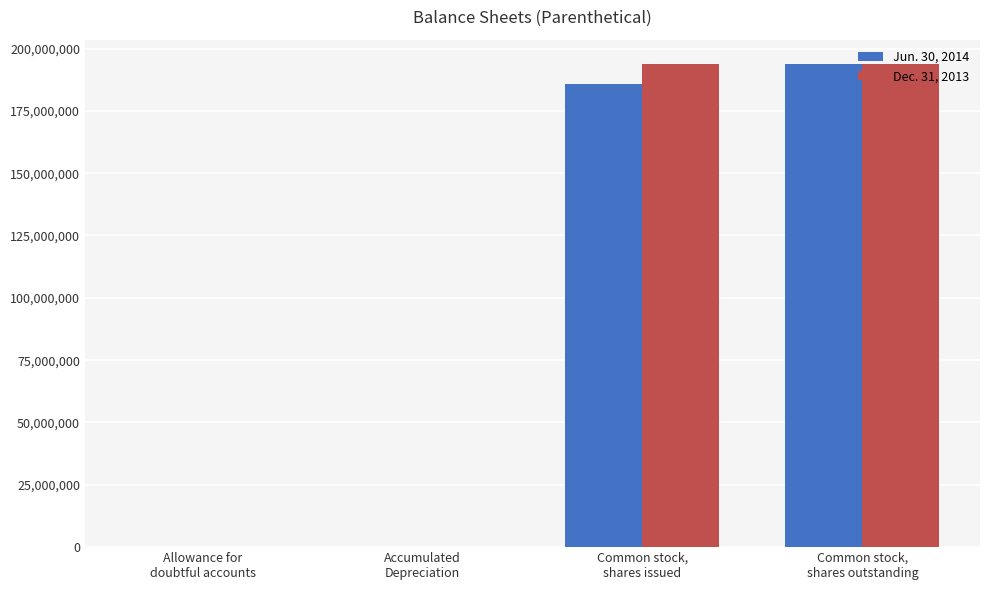

What is the label of the 4th bar from the right?

Allowance for
doubtful accounts